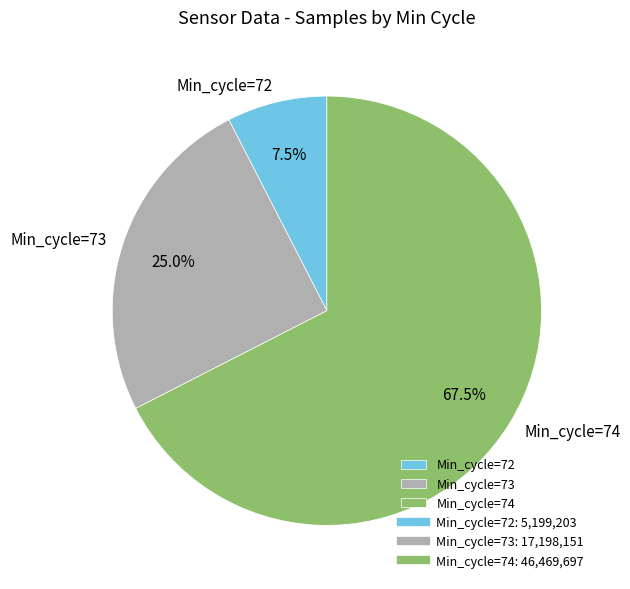

Count the number of slices in the pie.

3